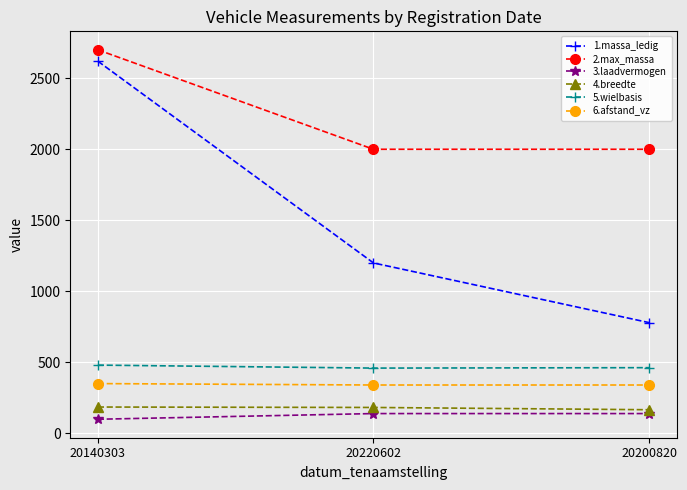

Which series has the widest spread of values?

1.massa_ledig